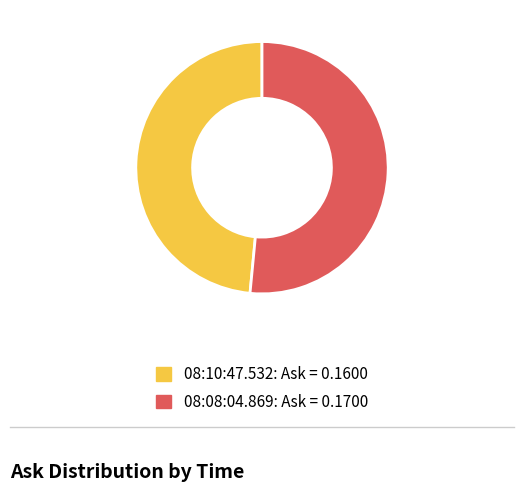

Which slice represents more than half of the pie?

08:08:04.869